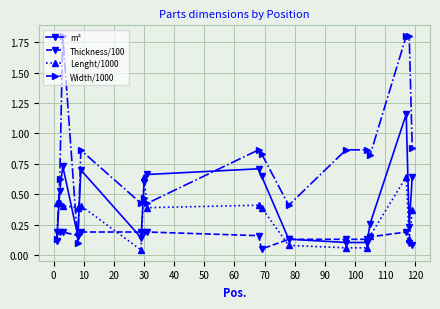

Which series ends up on top after the final intersection of m² and Lenght/1000?

m²